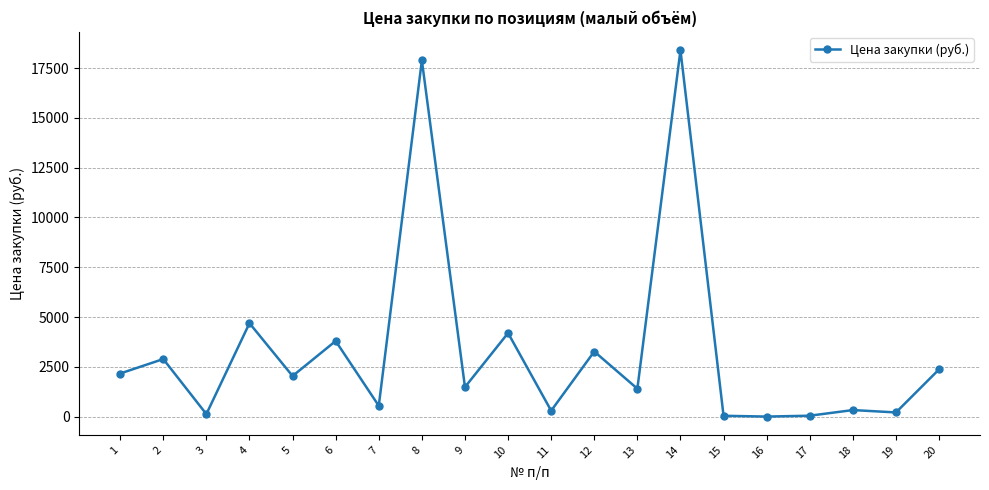

What is the value of the 7th point from the left?

547.2